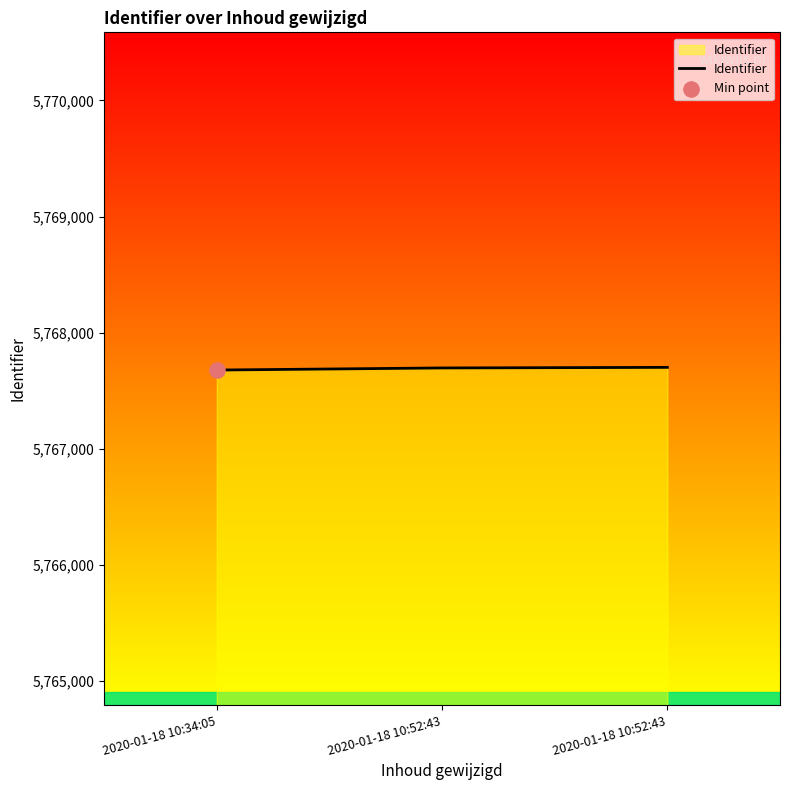

Which has a higher value, 2020-01-18 10:52:43 or 2020-01-18 10:34:05?

2020-01-18 10:52:43